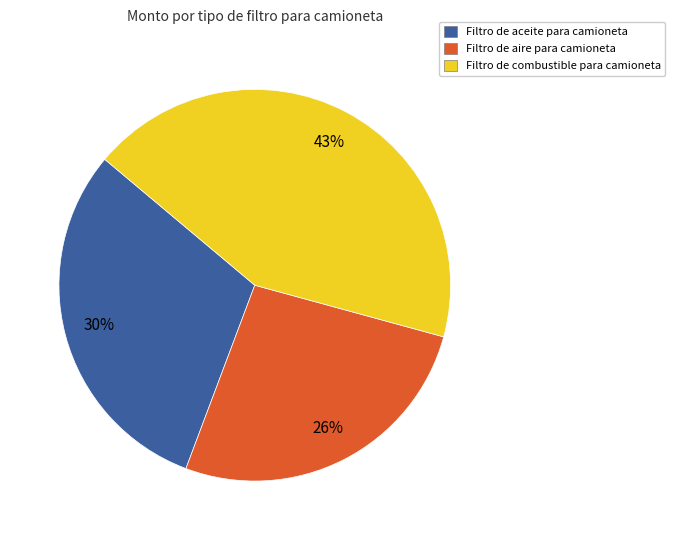

Which has a higher value, Filtro de aceite para camioneta or Filtro de combustible para camioneta?

Filtro de combustible para camioneta